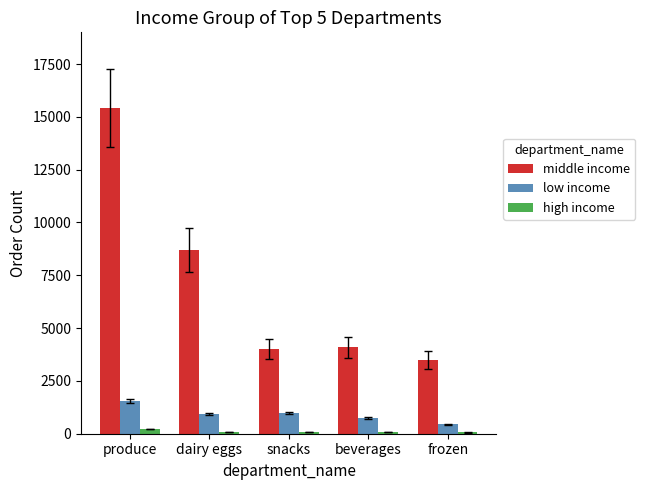

What are all the series names shown in the legend?

middle income, low income, high income